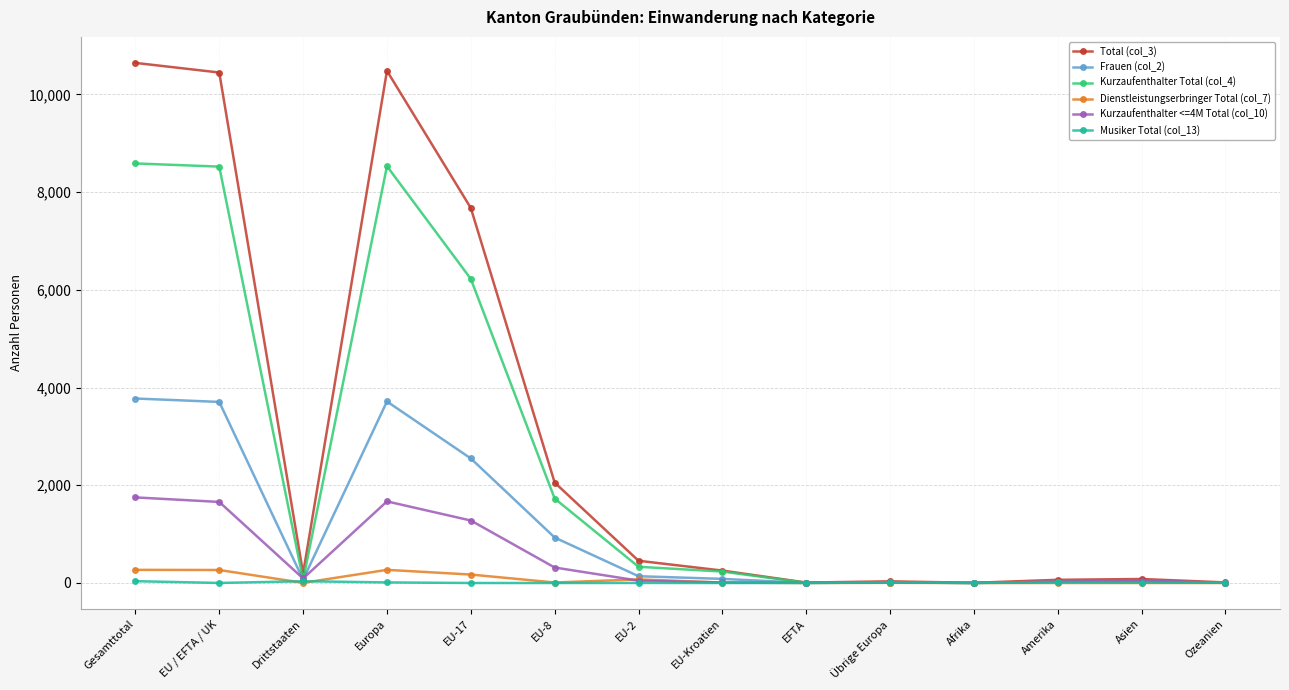

The value of Frauen (col_2) at EU-17 is 2549. True or false?

True